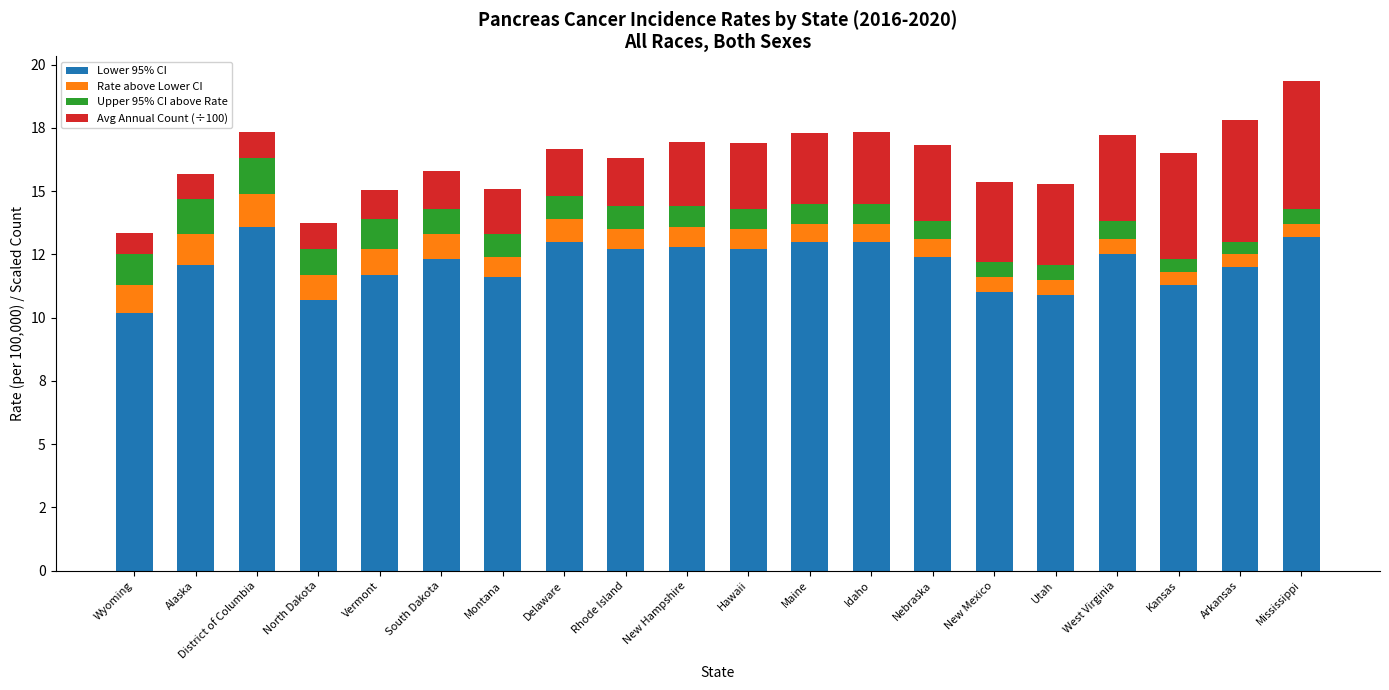

Does the chart contain any negative values?

No